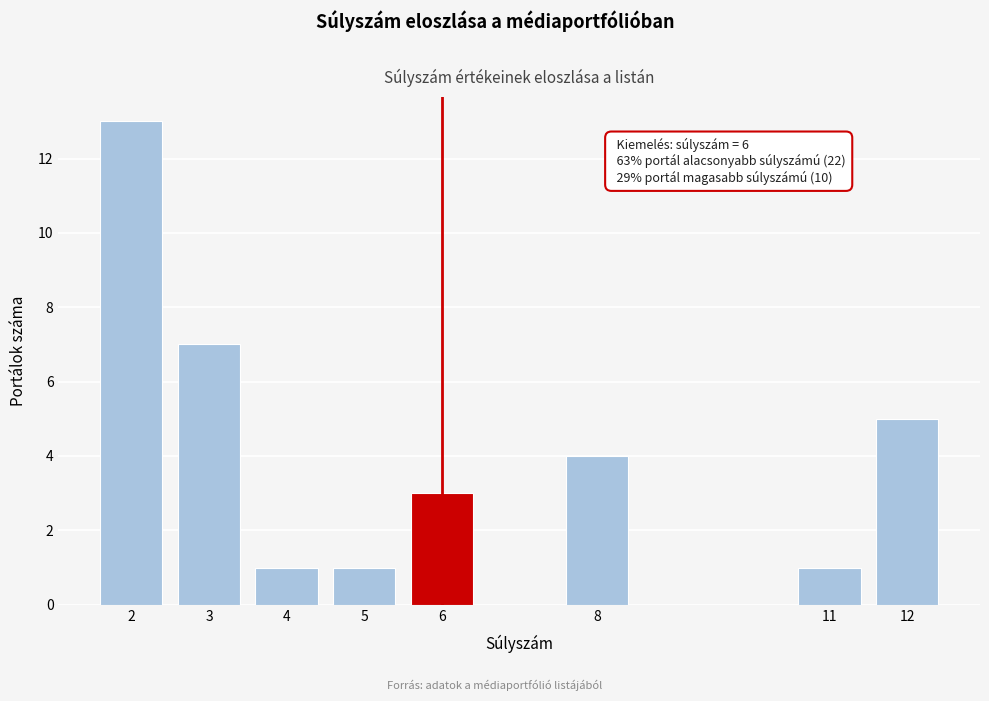

Reading right to left, list all the values displayed in this chart.

12=5	11=1	8=4	6=3	5=1	4=1	3=7	2=13